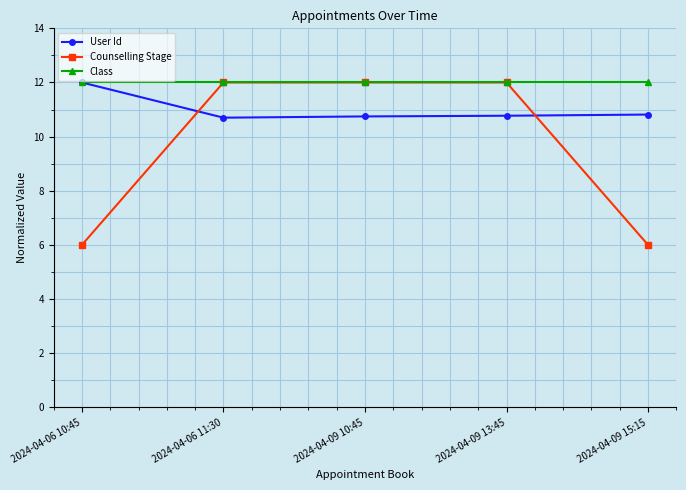

What is the label of the 4th point from the right?

2024-04-06 11:30